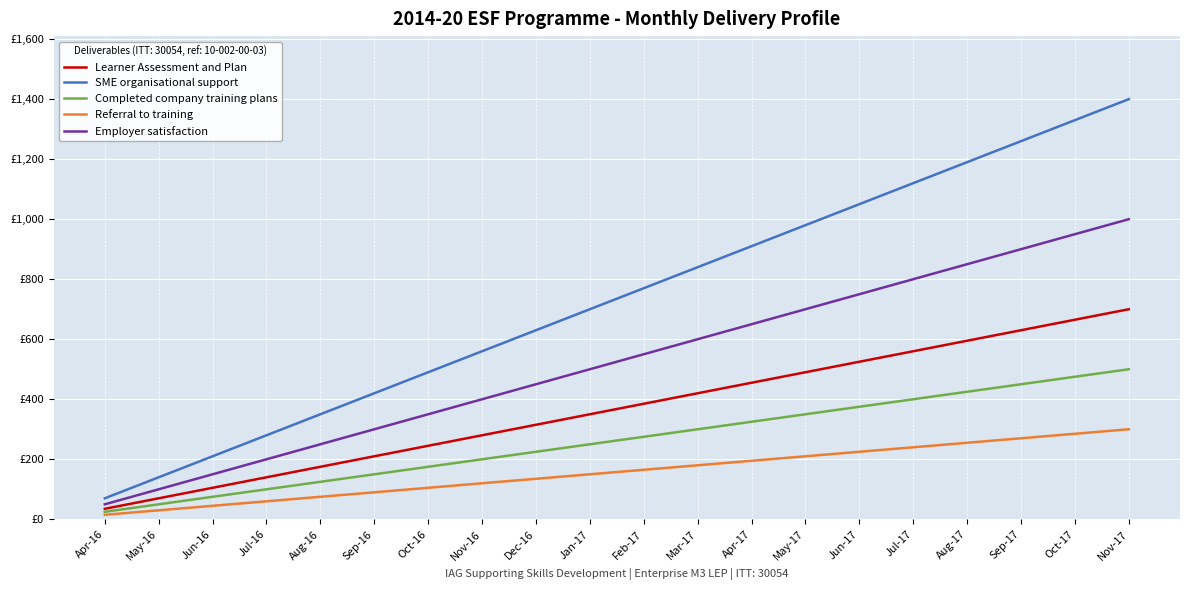

What are all the series names shown in the legend?

Learner Assessment and Plan, SME organisational support, Completed company training plans, Referral to training, Employer satisfaction